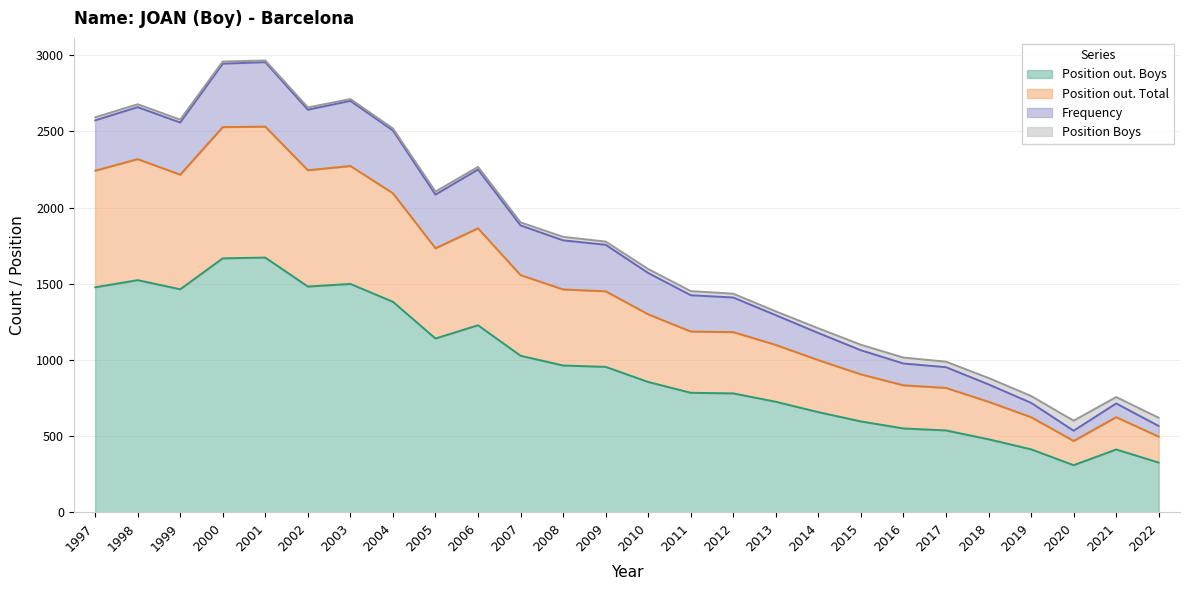

What is the sum of the Position out. Boys values at 2010 and 2006?

2084